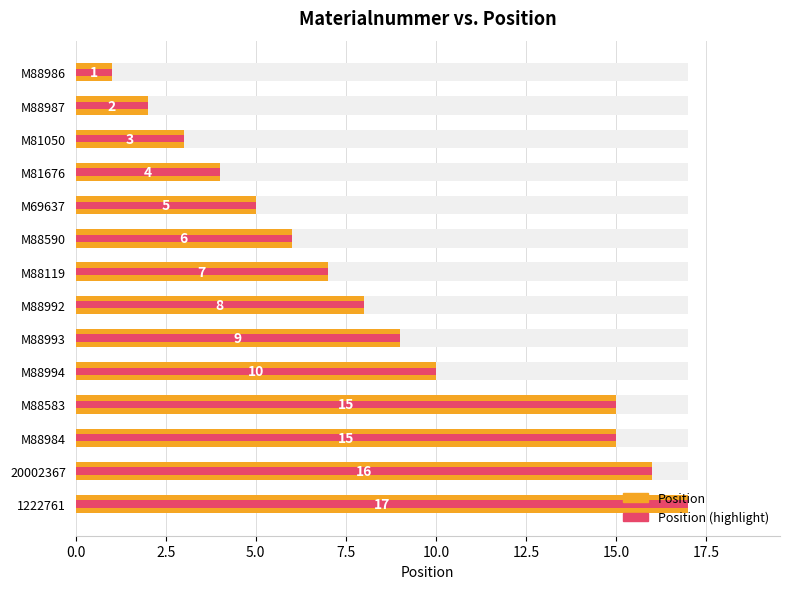

The Position series shows 17 at M88994. True or false?

False